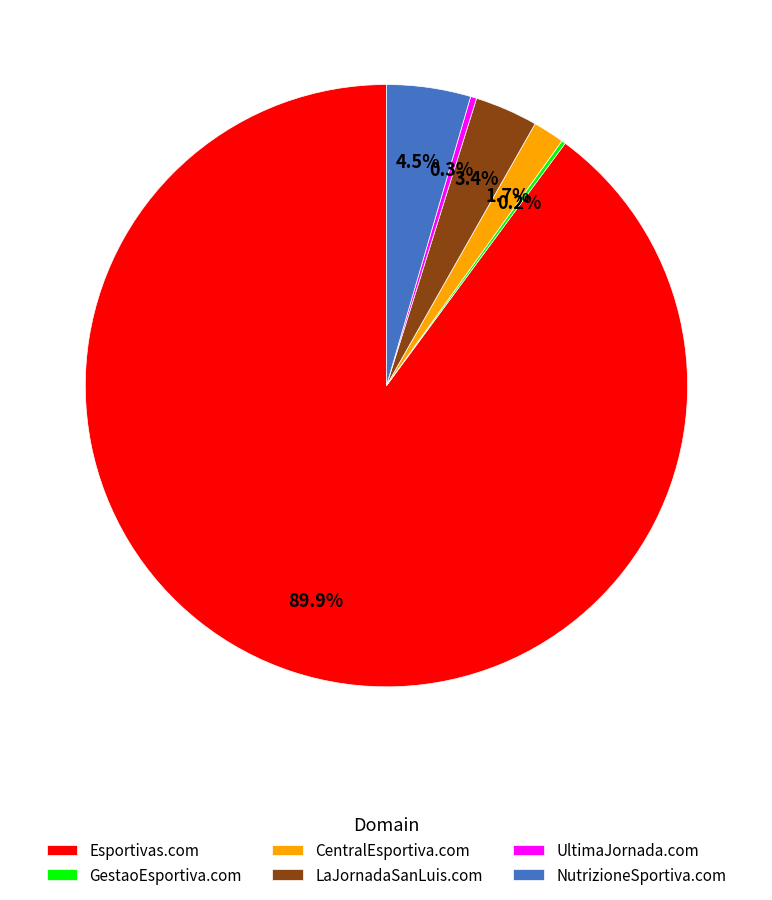

How much of the chart is everything except Esportivas.com?

10.1%